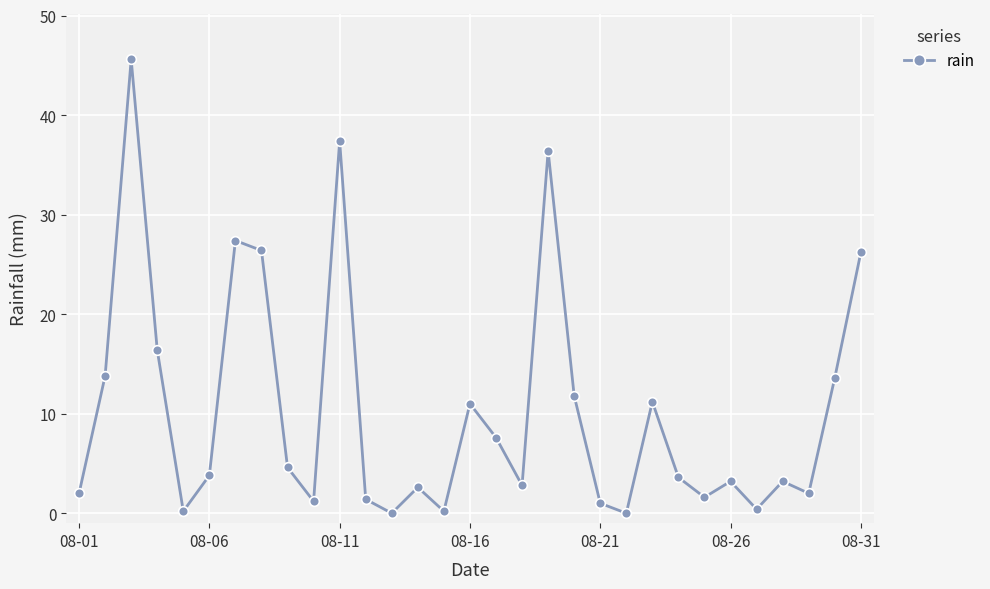

How many series are shown in this chart?

1